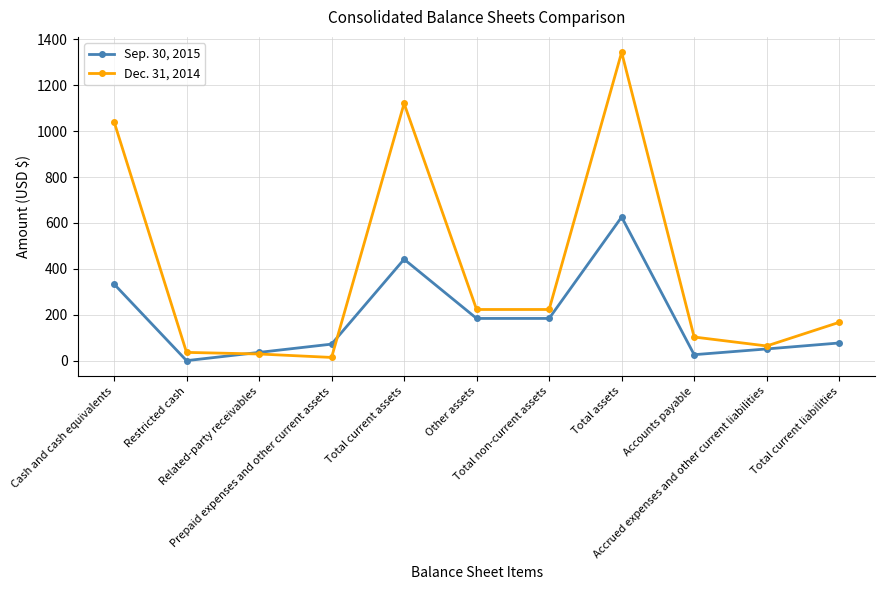

What position from the left is Total non-current assets?

7